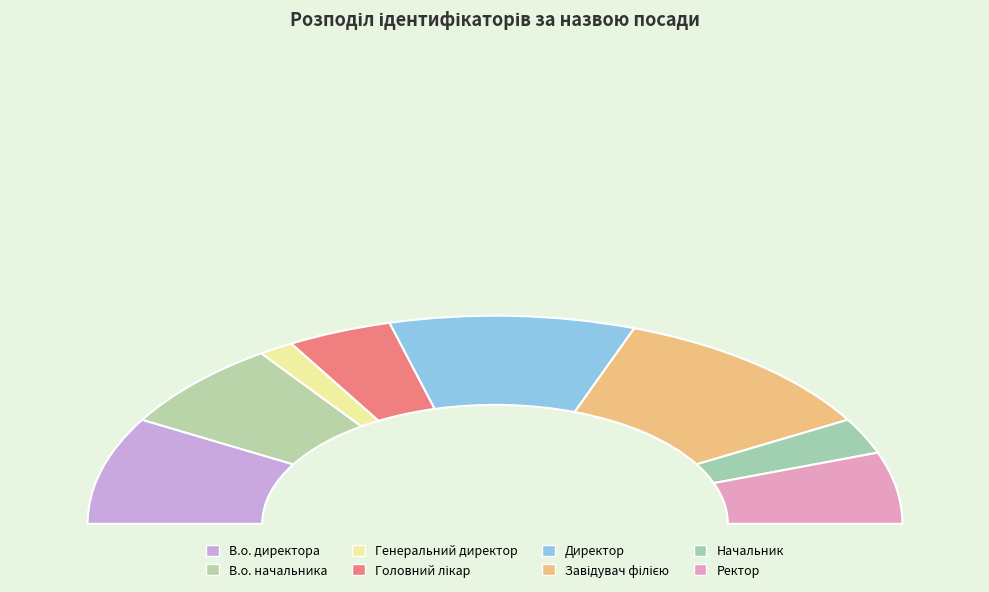

Does Ректор account for over 50% of the chart?

No